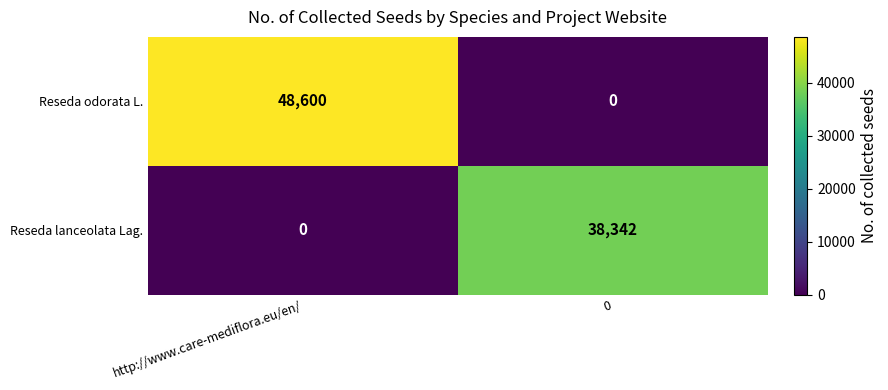

What is the spread (max minus min) of values at http://www.care-mediflora.eu/en/?

48600